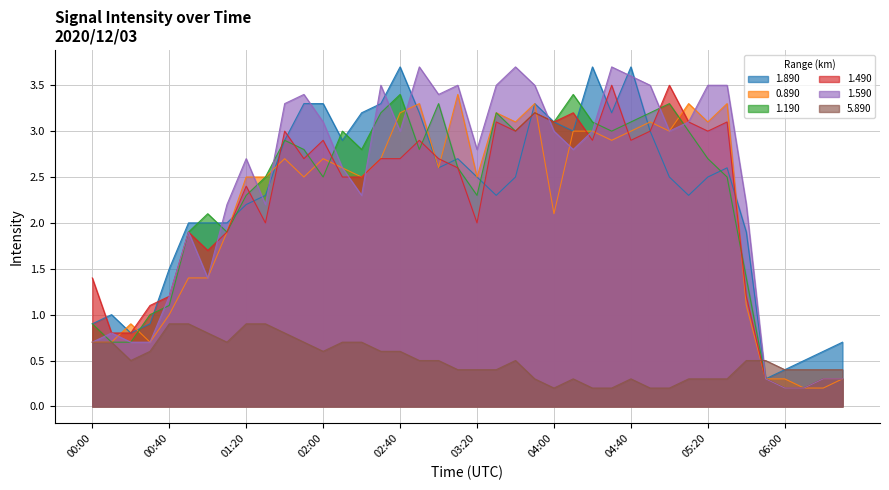

The value of 1.590 at 02:20 is 2.3. True or false?

True